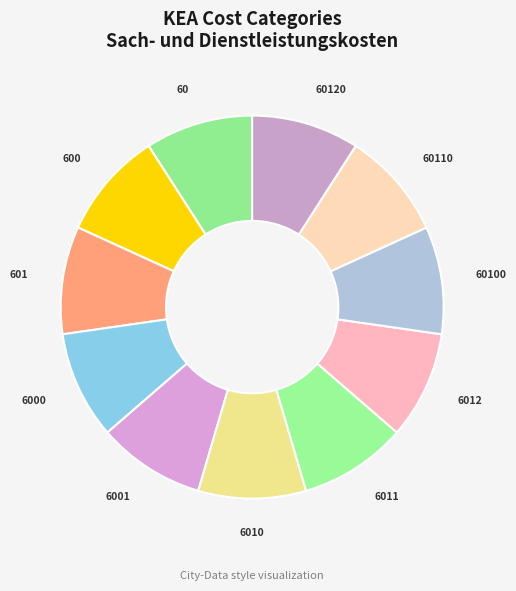

Combined, do 60 and 6001 account for over 50%?

No